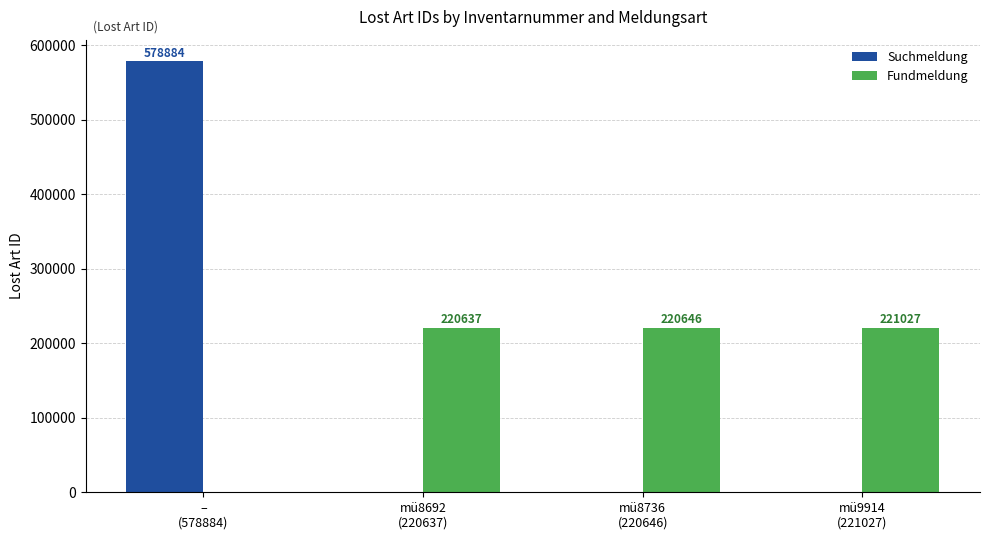

At which category is the sum across all series the highest?

–
(578884)